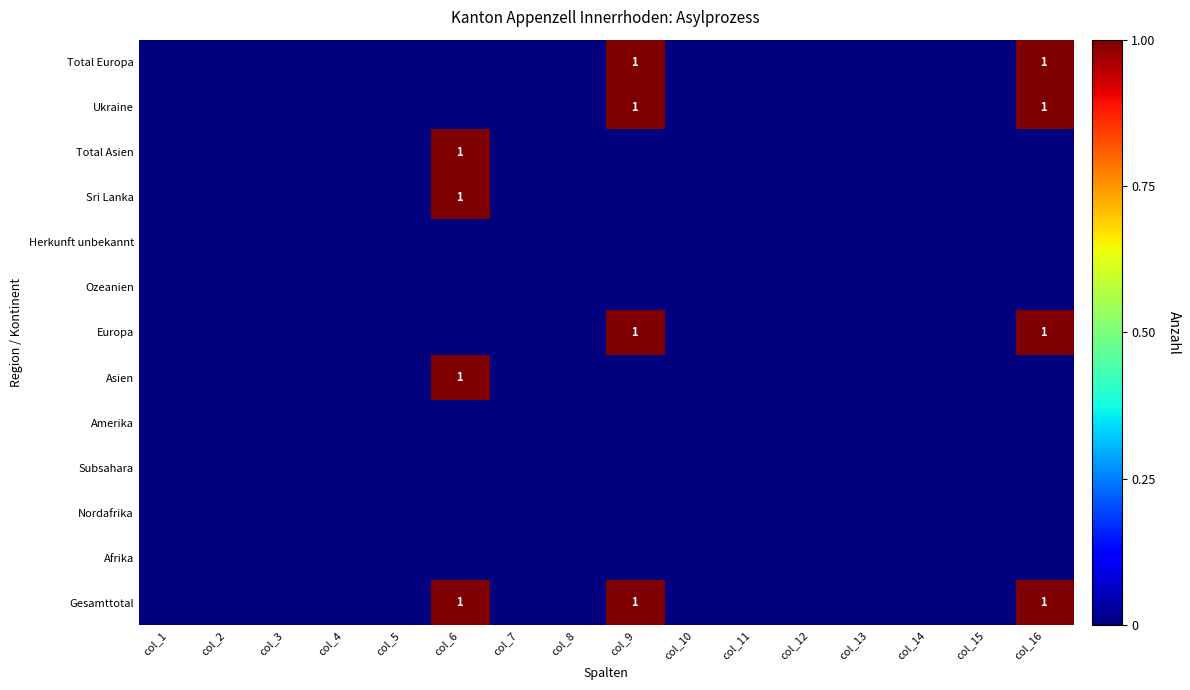

How many series are shown in this chart?

13